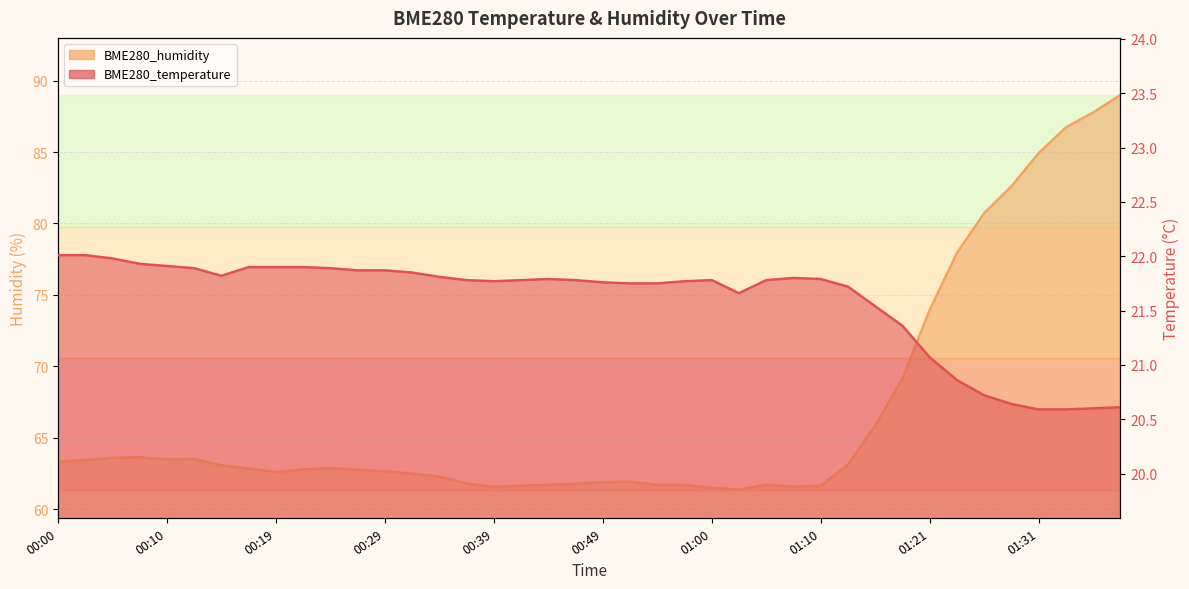

At which label is BME280_temperature closest to 21?

01:21